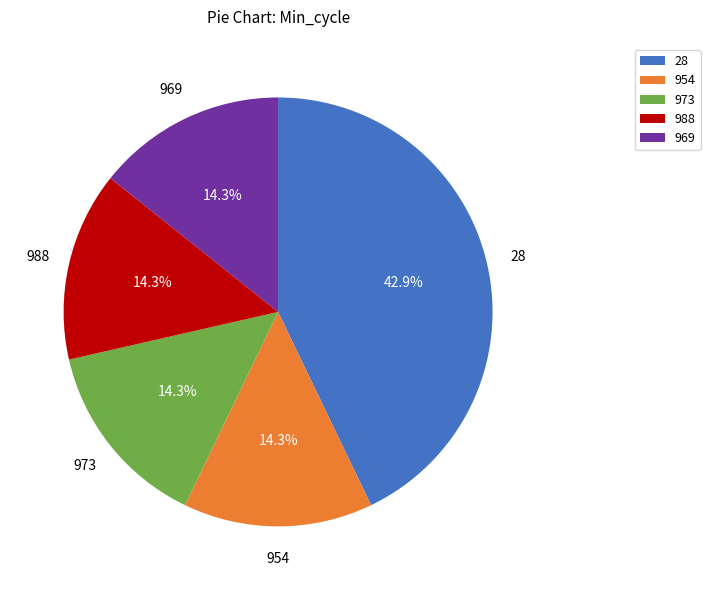

Combined, what portion of the pie is 954 and 969?

28.6%